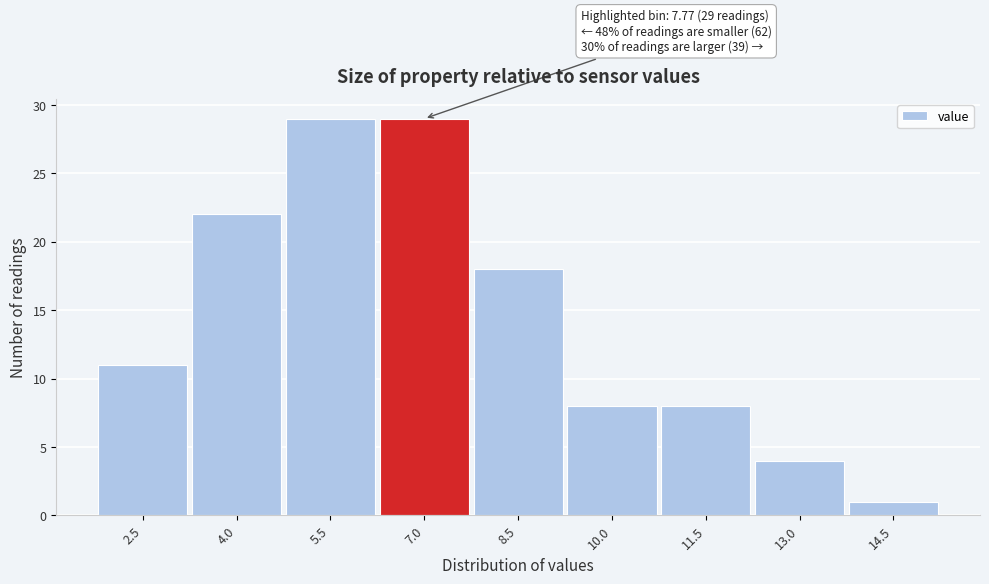

Reading left to right, list all the values displayed in this chart.

2.5=11	4.0=22	5.5=29	7.0=29	8.5=18	10.0=8	11.5=8	13.0=4	14.5=1